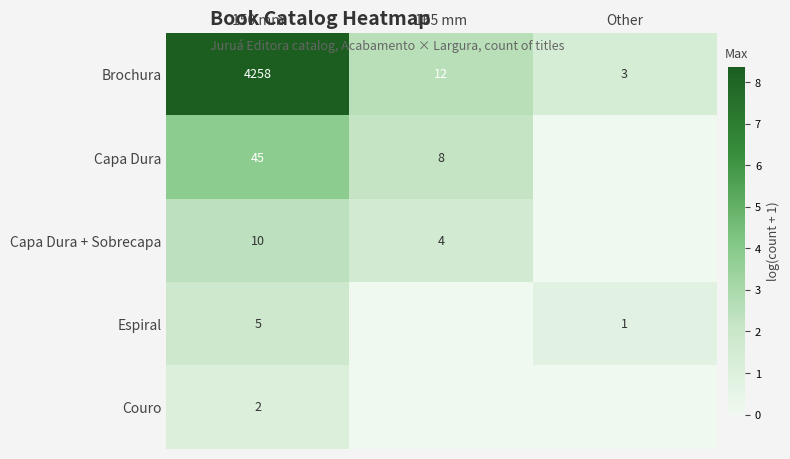

At which label does Brochura reach its peak?

150 mm